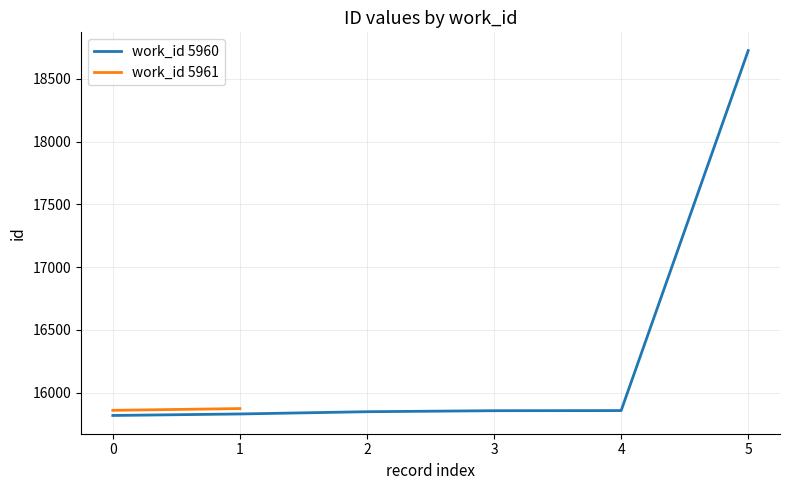

The value of work_id 5960 at 3 is 15857. True or false?

True